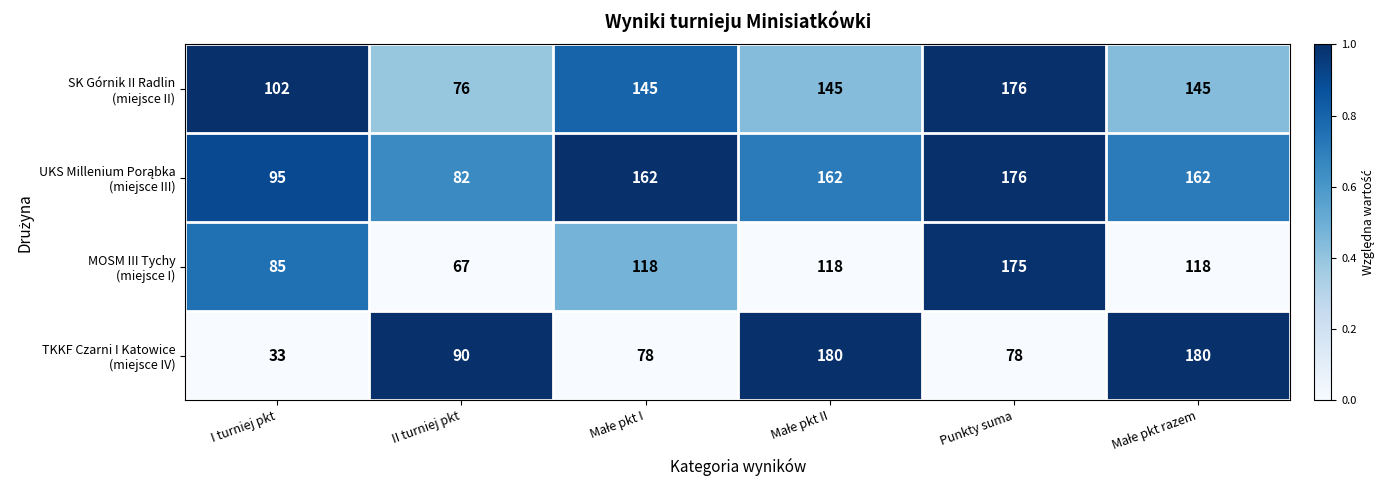

At how many categories does at least one series exceed 45?

6